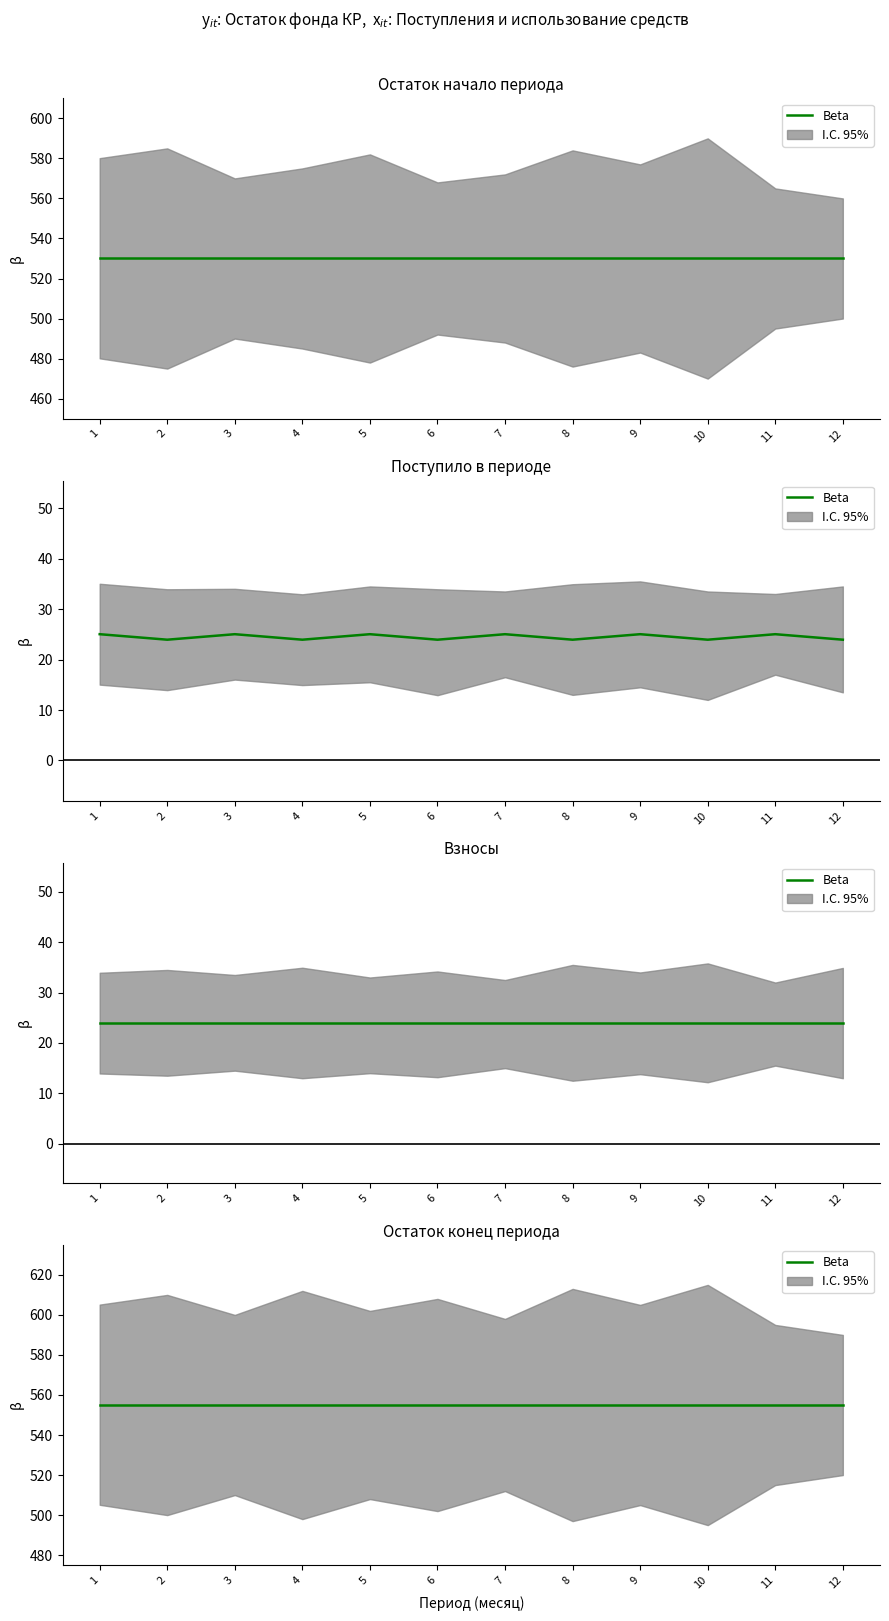

True or false: Поступило всего and Использовано cross at least once.

False